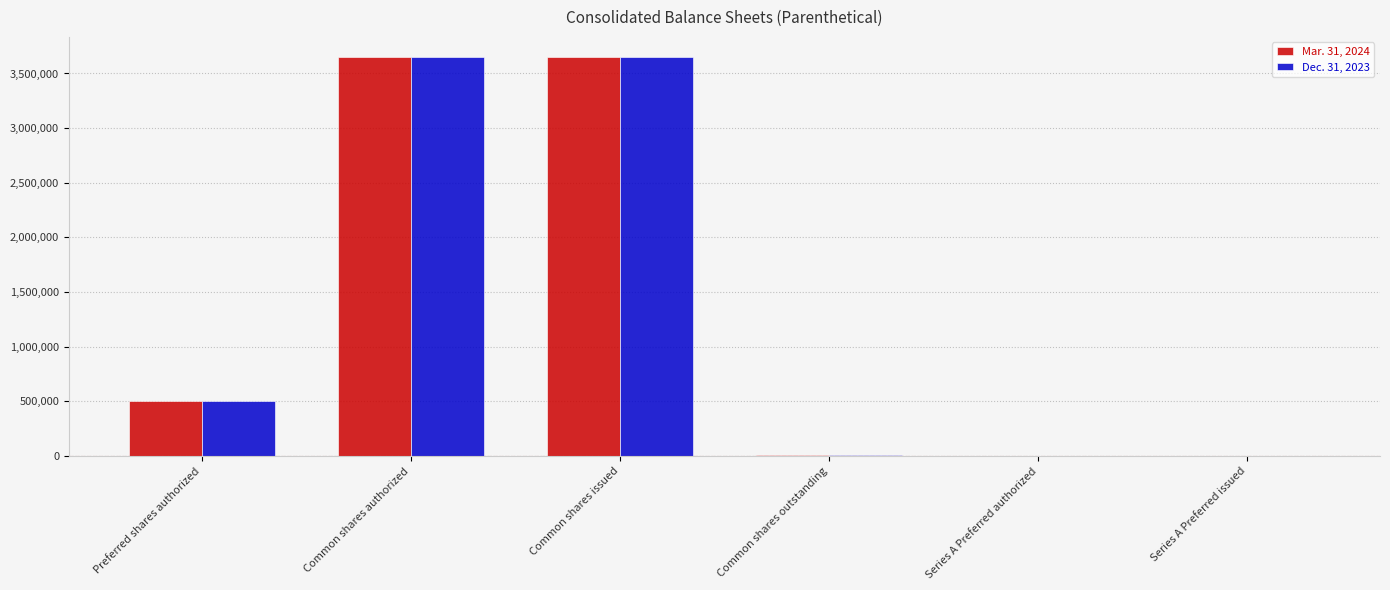

What is the total value across all series at Common shares authorized?

7304570